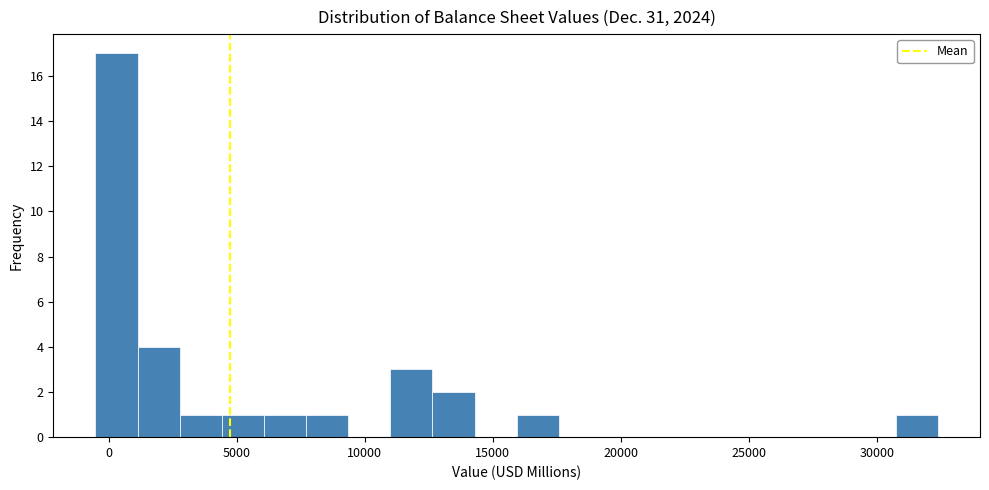

Around what value on the x-axis is the tallest bar? Give the approximate position of its centre, as read against the axis.

500